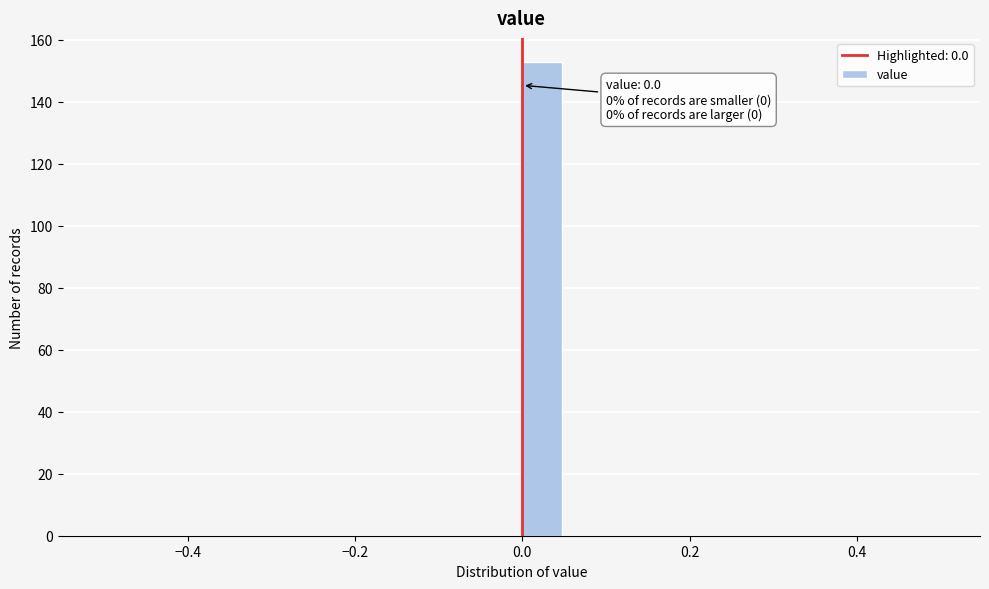

Around what value on the x-axis is the tallest bar? Give the approximate position of its centre, as read against the axis.

0.02